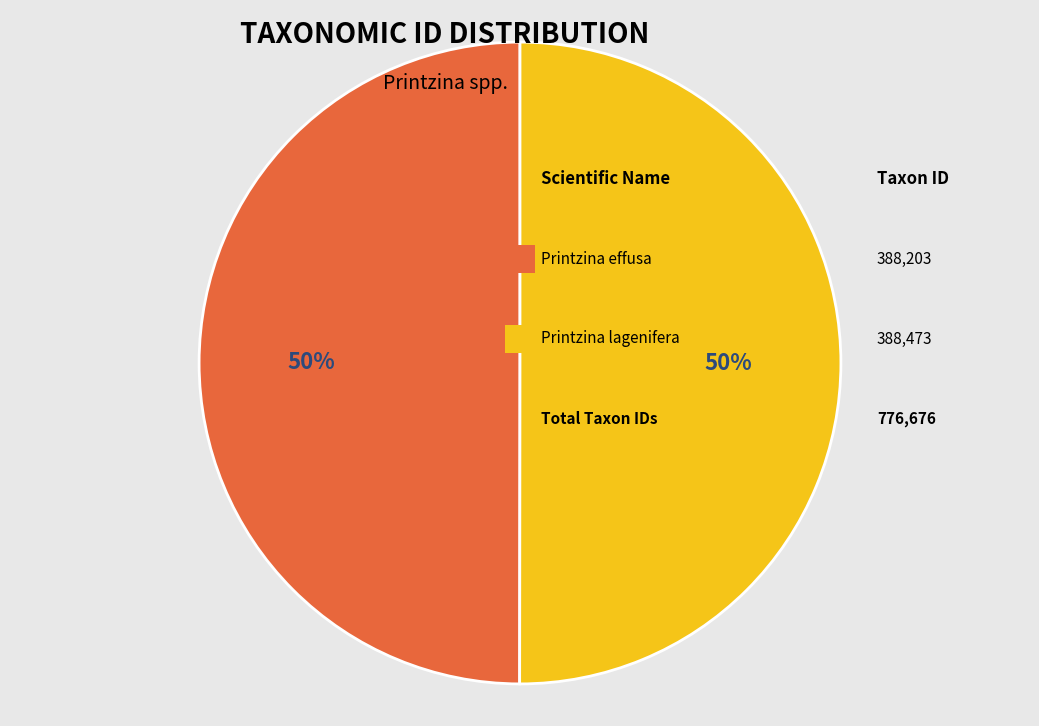

To the nearest percent, what is the average slice percentage?

50%